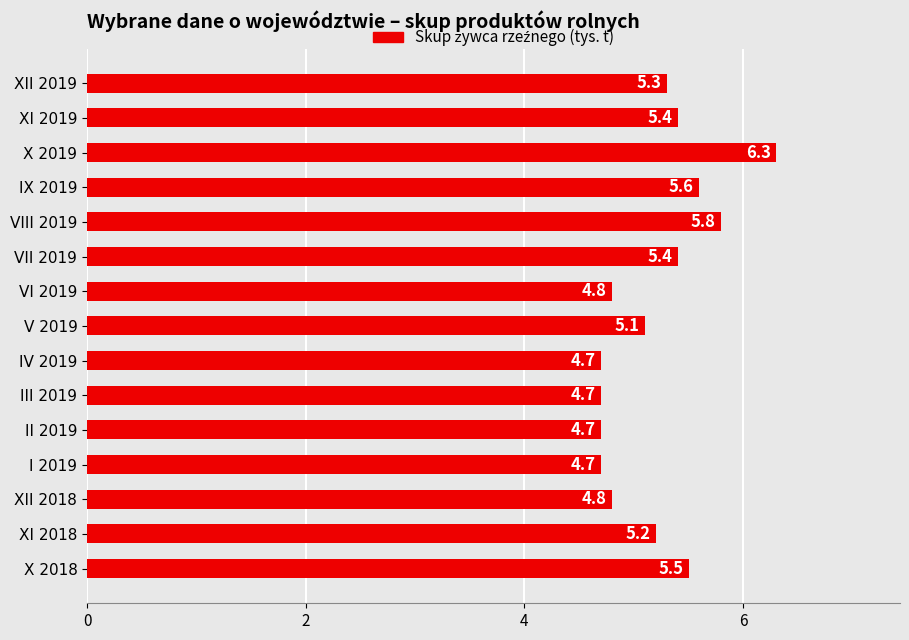

Reading bottom to top, transcribe all the data shown in this chart.

X 2018=5.5	XI 2018=5.2	XII 2018=4.8	I 2019=4.7	II 2019=4.7	III 2019=4.7	IV 2019=4.7	V 2019=5.1	VI 2019=4.8	VII 2019=5.4	VIII 2019=5.8	IX 2019=5.6	X 2019=6.3	XI 2019=5.4	XII 2019=5.3